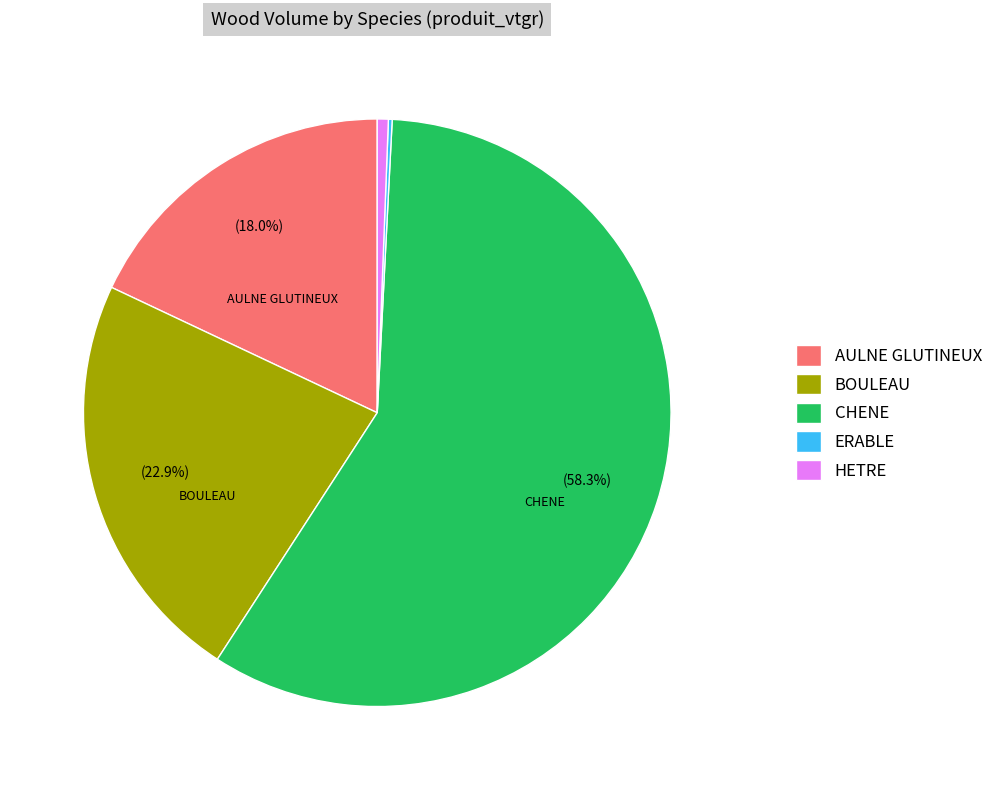

To the nearest percent, what percentage of the pie is BOULEAU?

23%